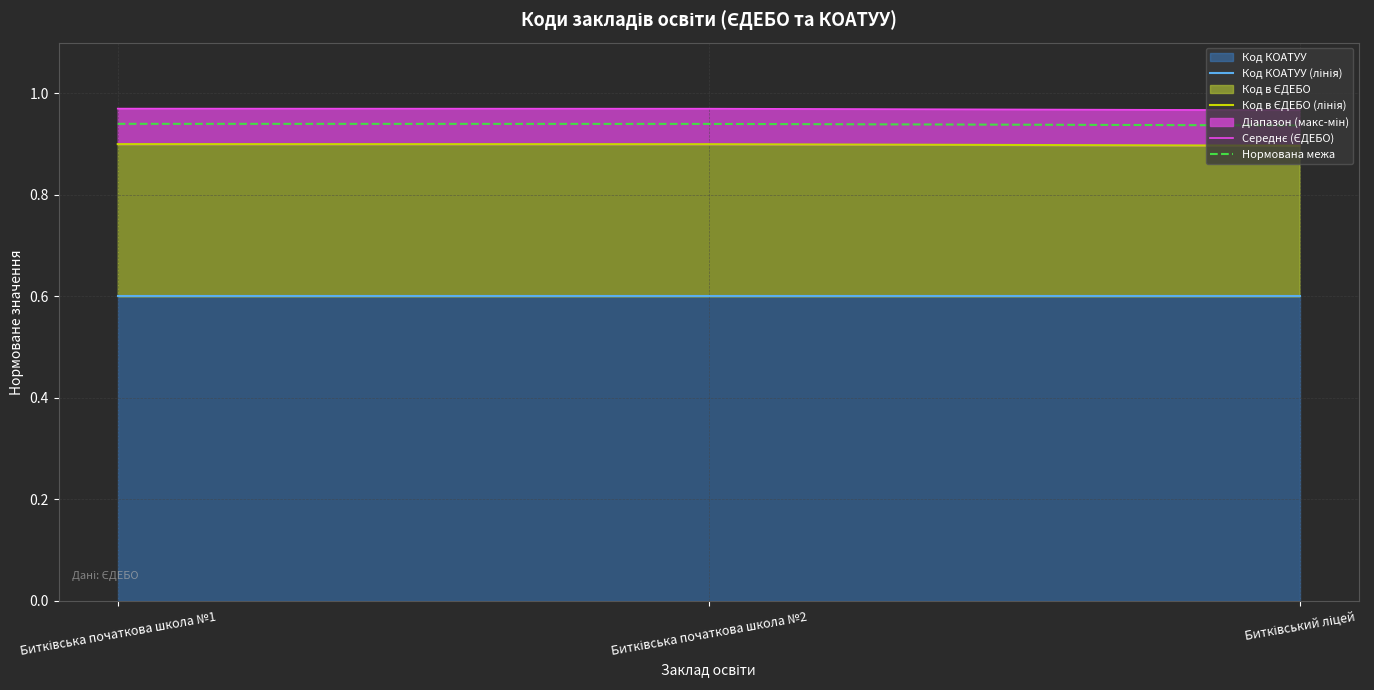

At which category does the chart reach its minimum across all series?

Битківська початкова школа №1